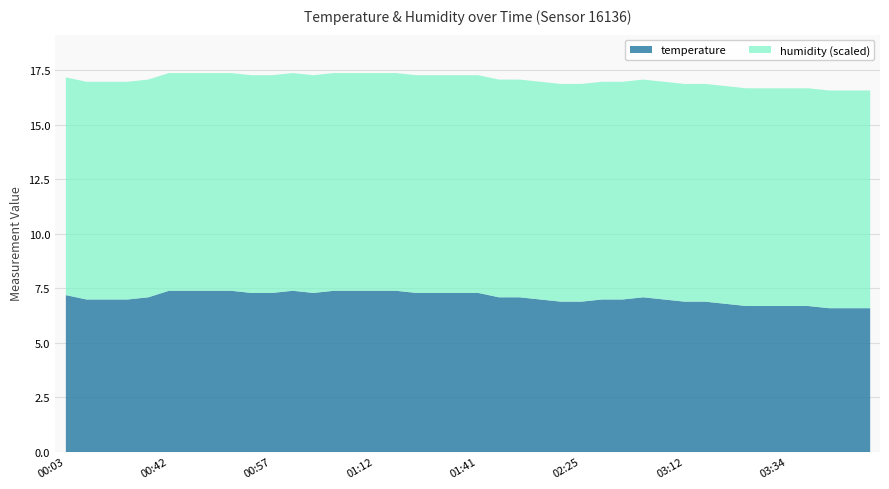

Which series has the largest total across all categories?

humidity